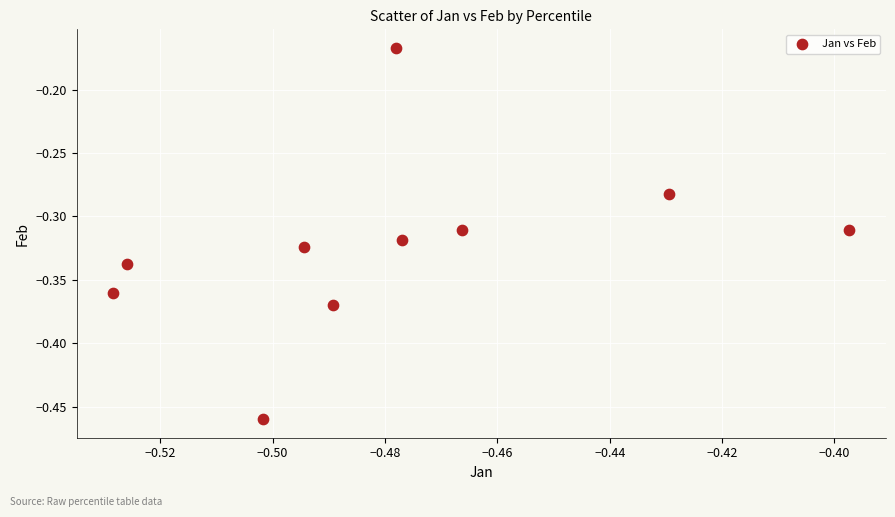

What is the range of Y values (max minus min)?

0.3